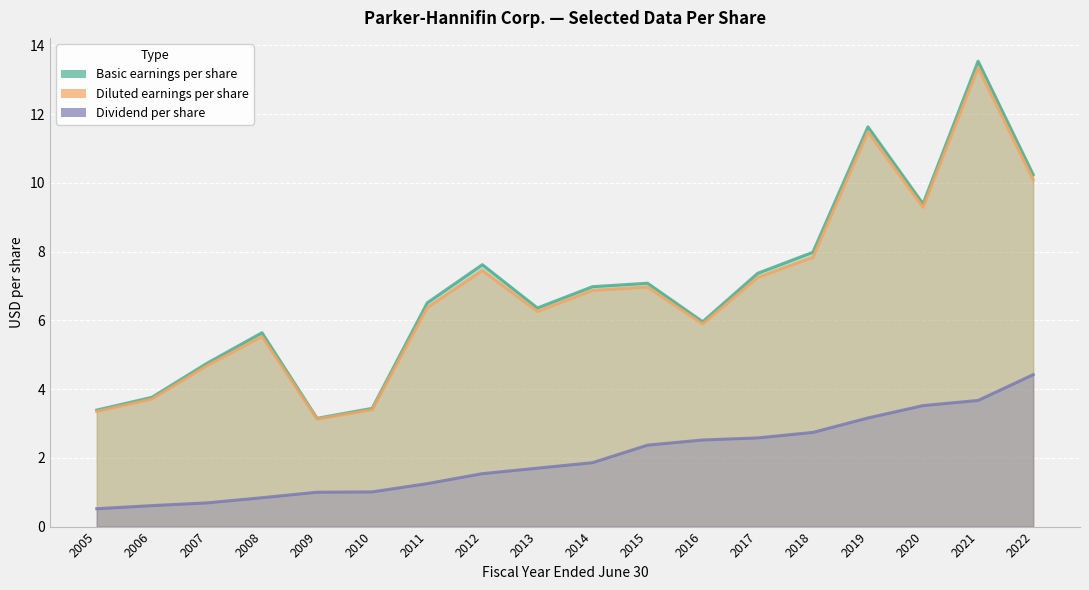

Where is the first local maximum for Diluted earnings per share?

2008